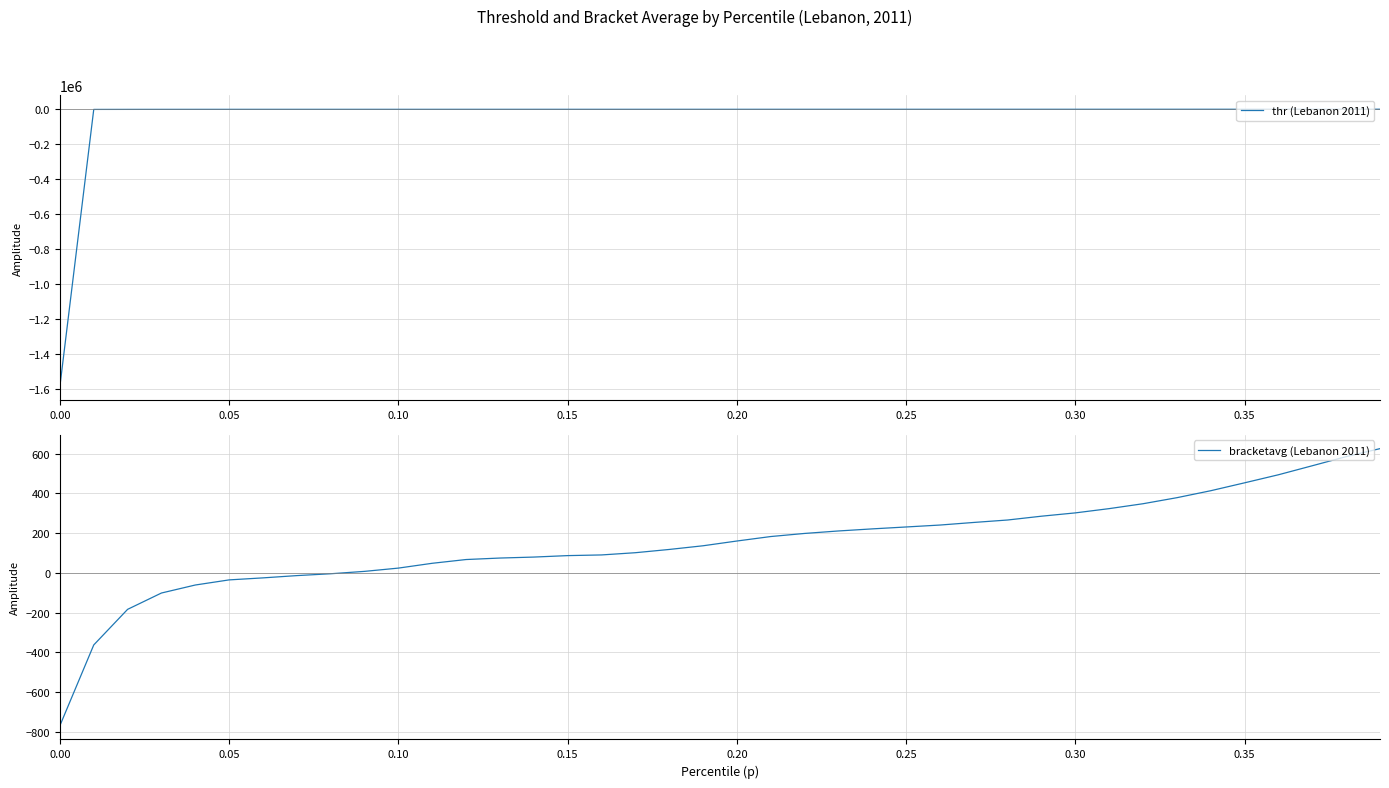

What is the difference between the maximum and second lowest values in the bracketavg (Lebanon 2011) series?

989.0